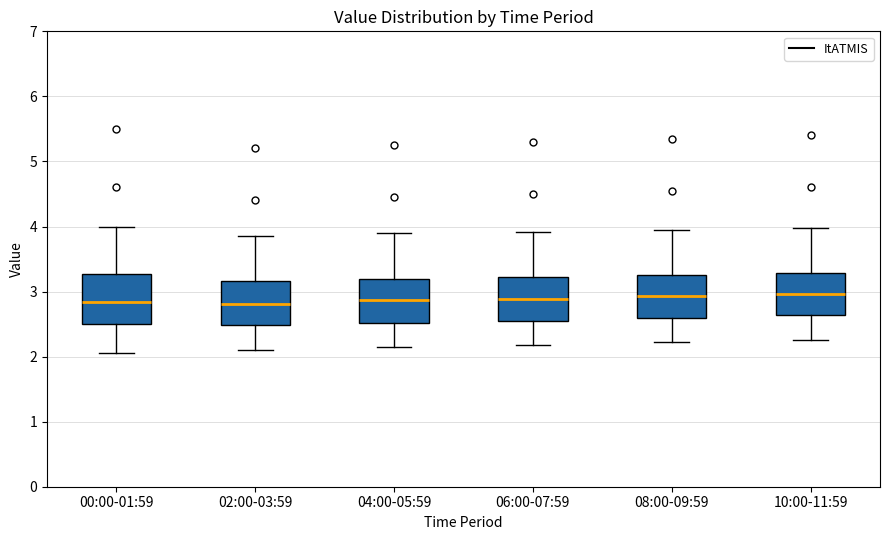

Where does the lower whisker of the box for 02:00-03:59 end on the y-axis? The values are not printed on the chart, so give them approximately, as read against the axis.

2.1